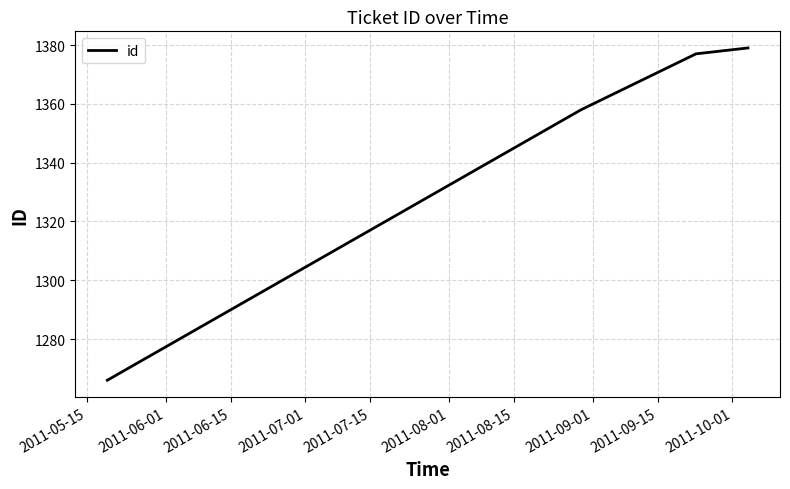

What is the greatest value displayed?

1379